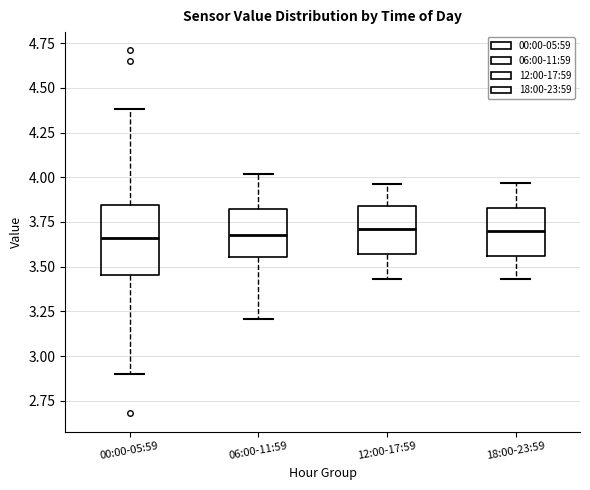

Which box is the tallest, from its lower edge to its upper edge?

00:00-05:59